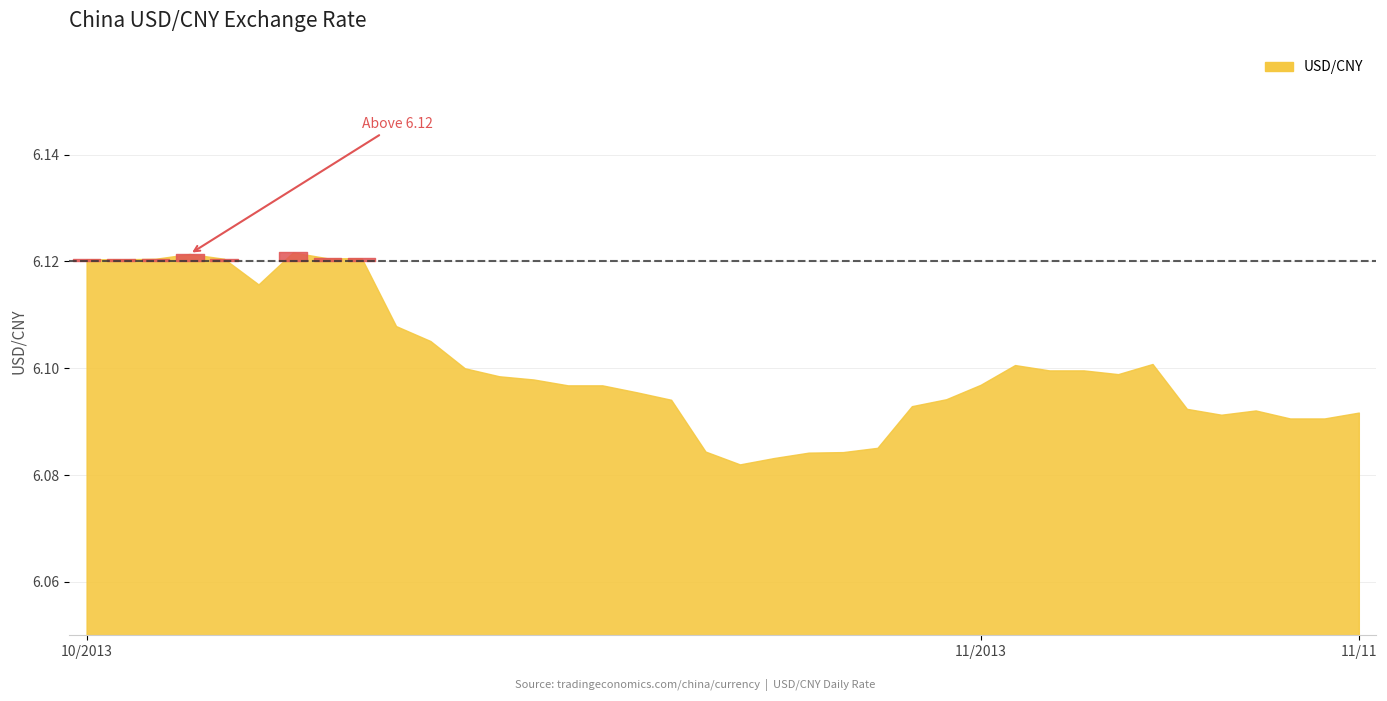

What is the minimum value shown in the chart?

6.1